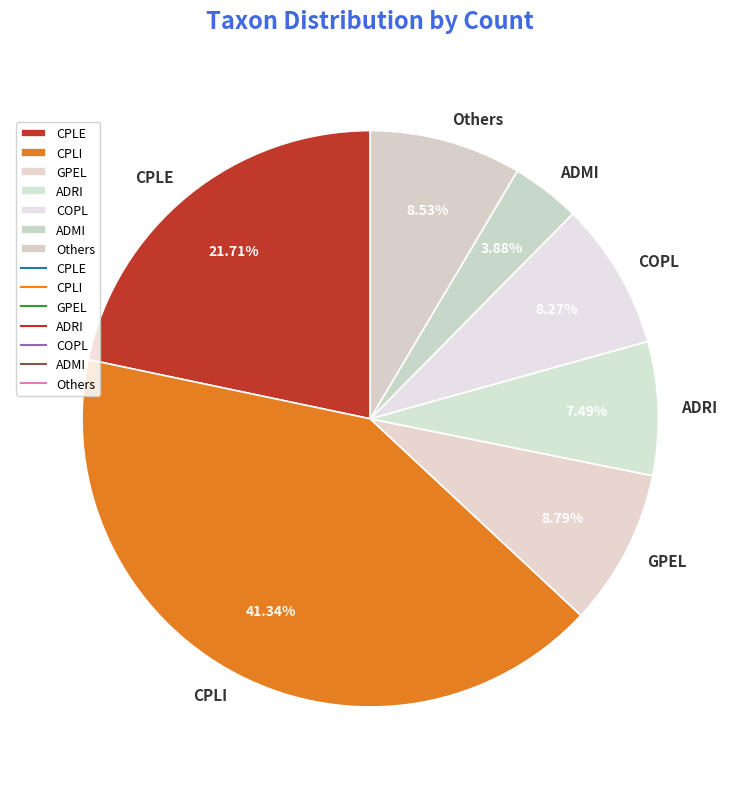

How many segments does this pie chart have?

7